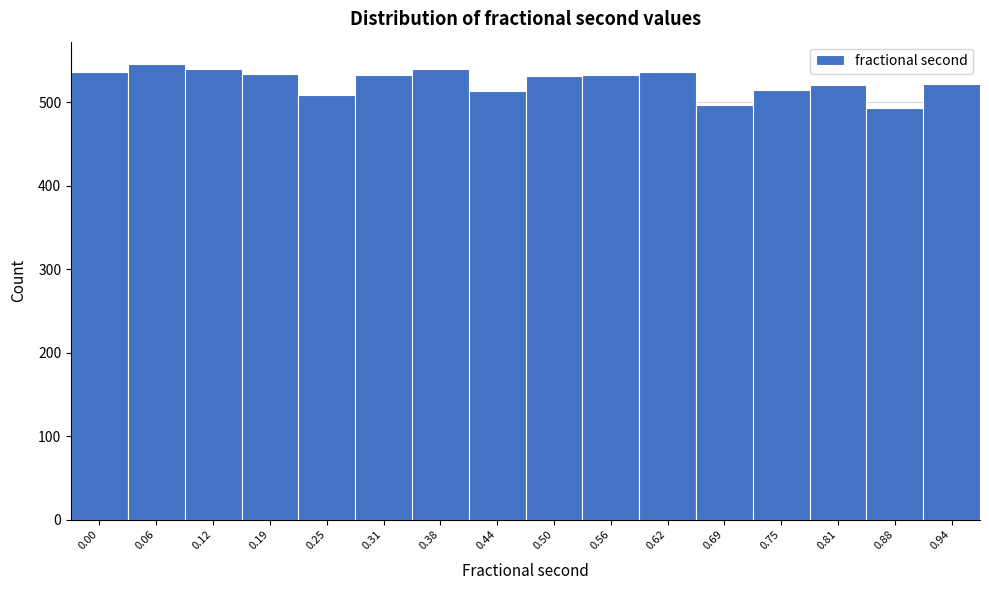

What is the difference between the values at 0.94 and 0.25?

12